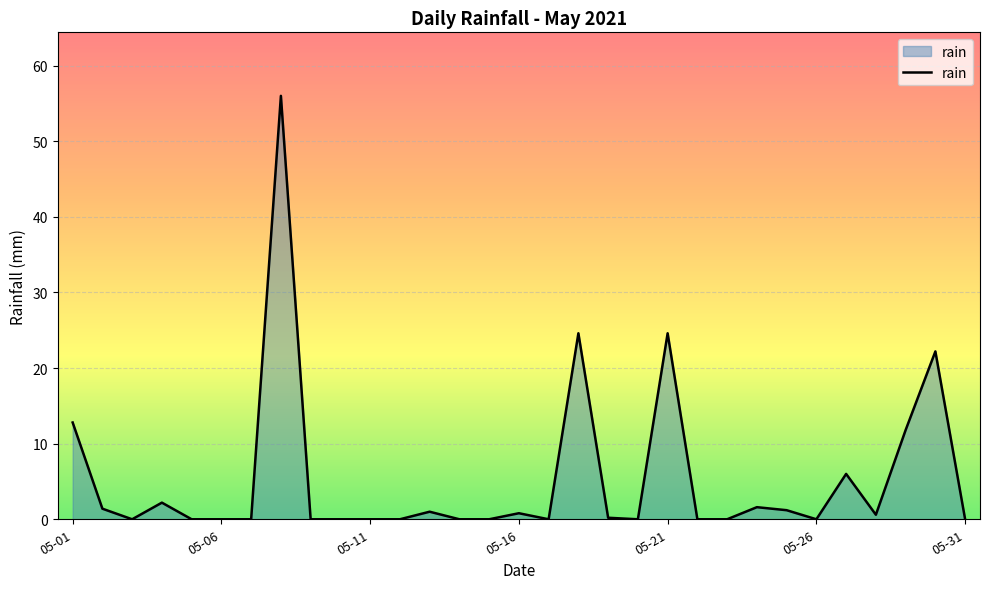

What is the maximum value shown in the chart?

56.0